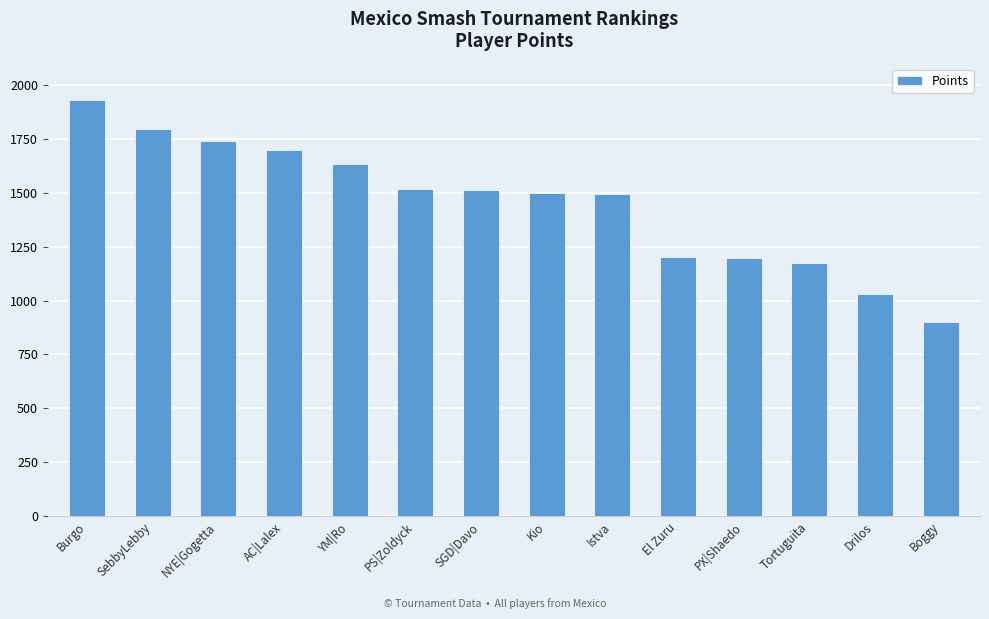

Read the value at Istva.

1493